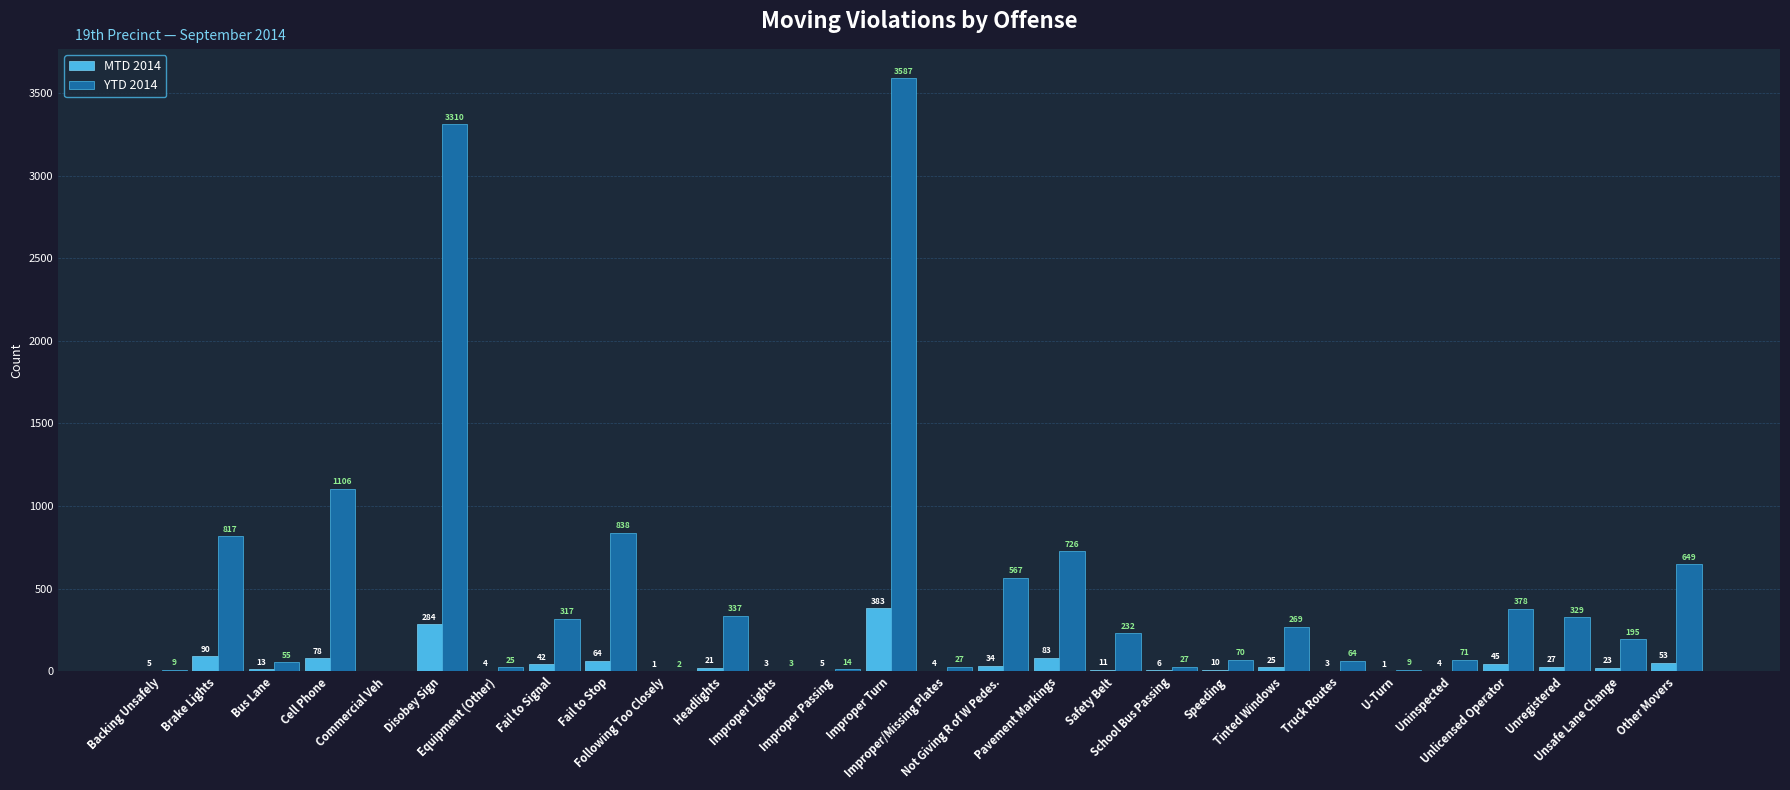

Reading left to right, extract all data points from this chart.

MTD 2014: 5	90	13	78	0	284	4	42	64	1	21	3	5	383	4	34	83	11	6	10	25	3	1	4	45	27	23	53
YTD 2014: 9	817	55	1106	0	3310	25	317	838	2	337	3	14	3587	27	567	726	232	27	70	269	64	9	71	378	329	195	649